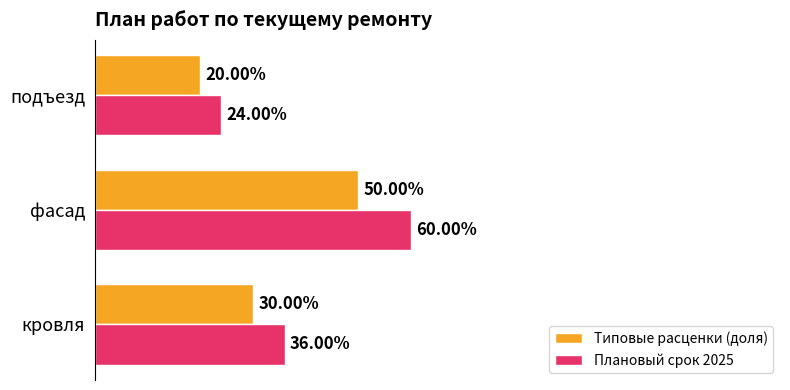

At which label does Типовые расценки (доля) reach its peak?

фасад